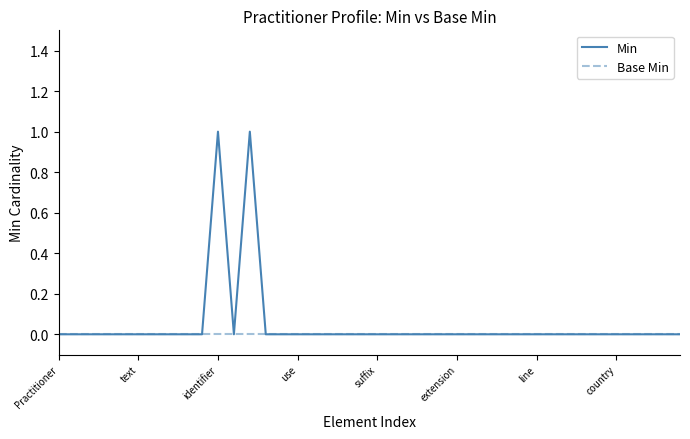

Which series has the largest range (max minus min)?

Min